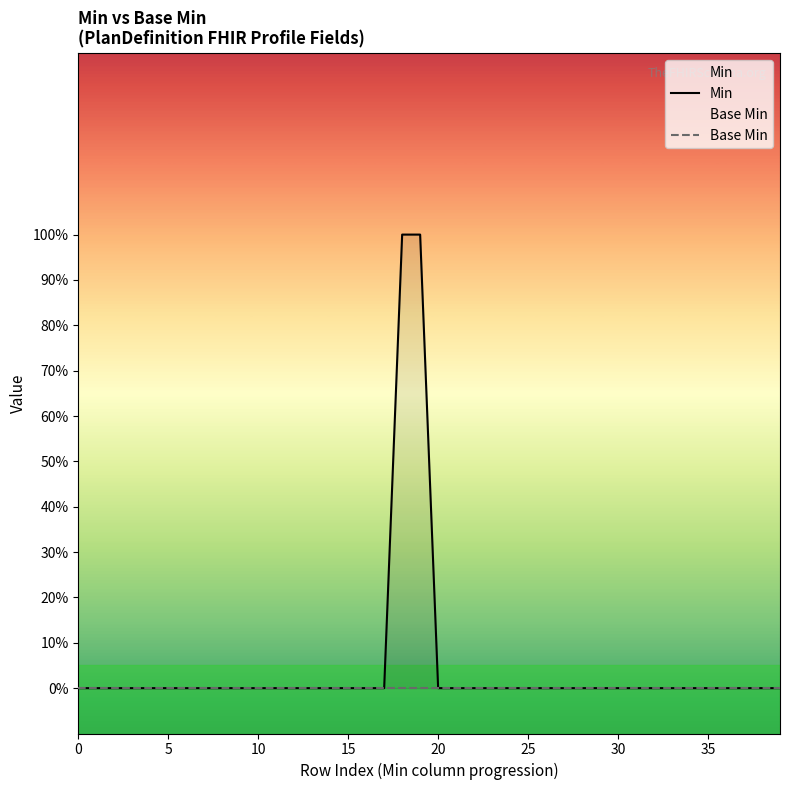

At how many categories does at least one series exceed 0?

2